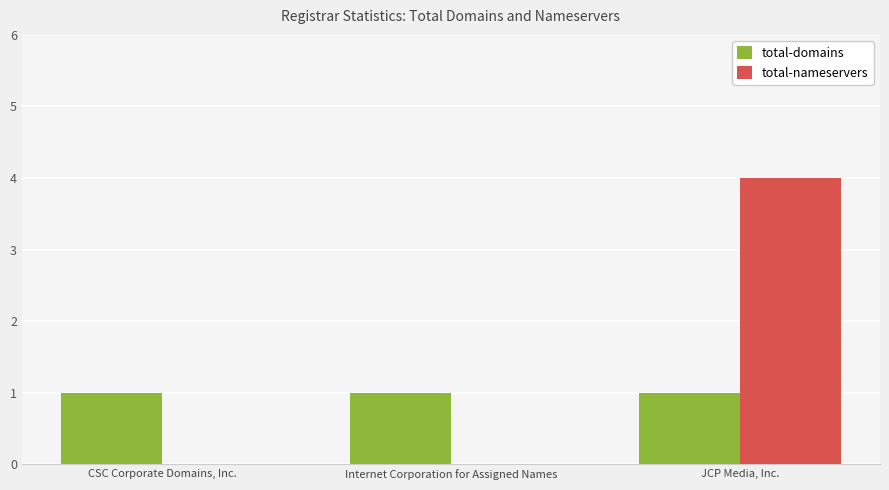

Are the bars horizontal?

No